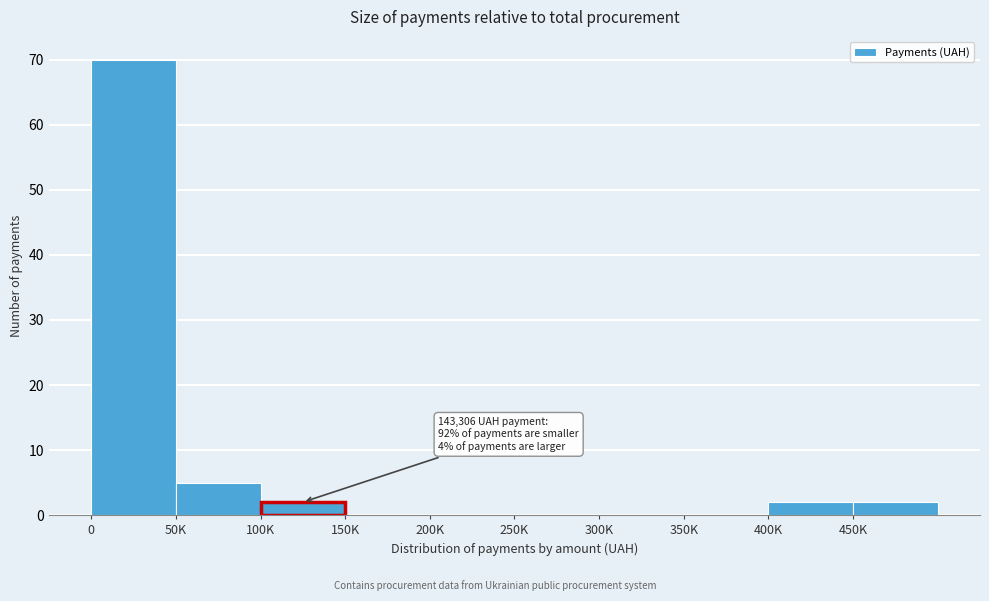

What is the maximum value shown in the chart?

70